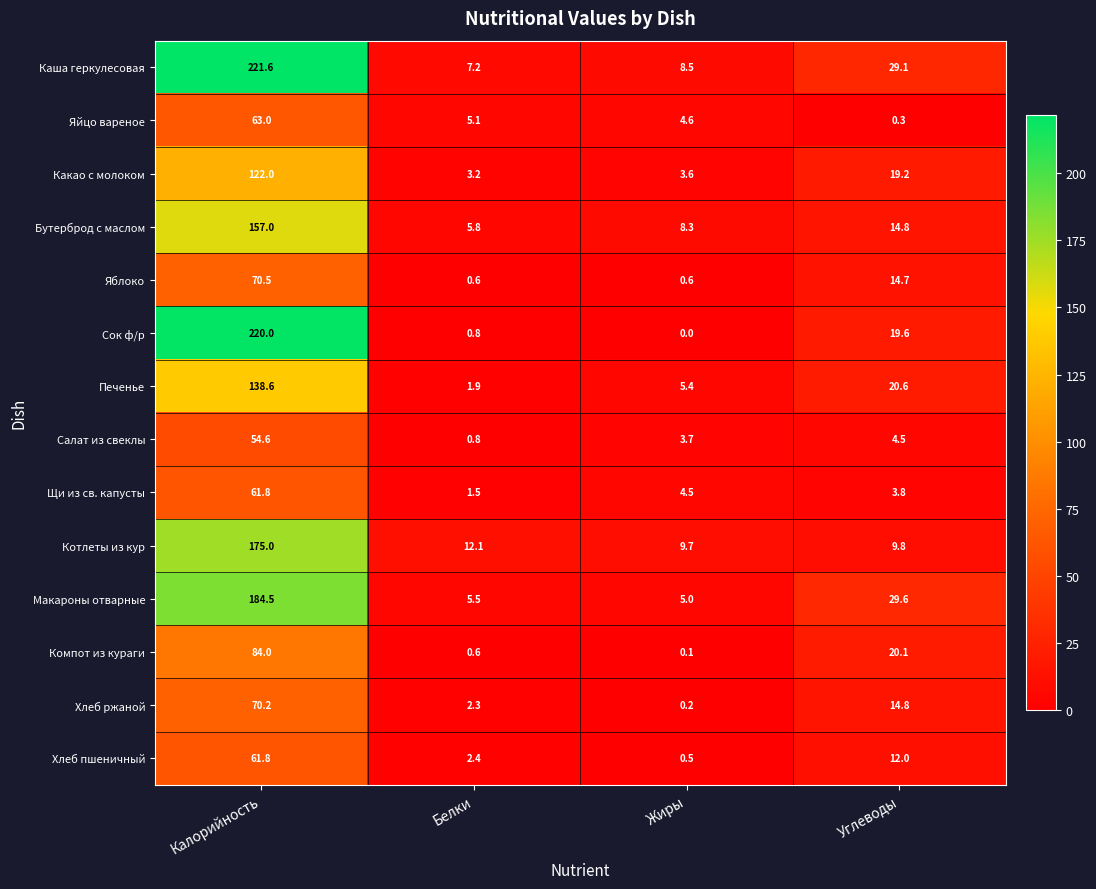

What is the approximate value of Хлеб пшеничный at Калорийность?

61.8